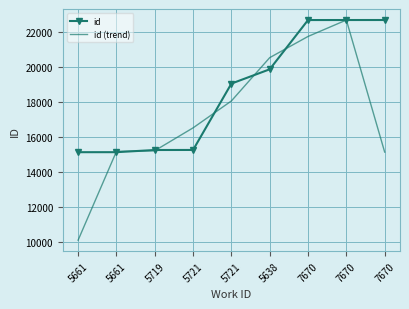

What is the label of the 7th point from the right?

5719